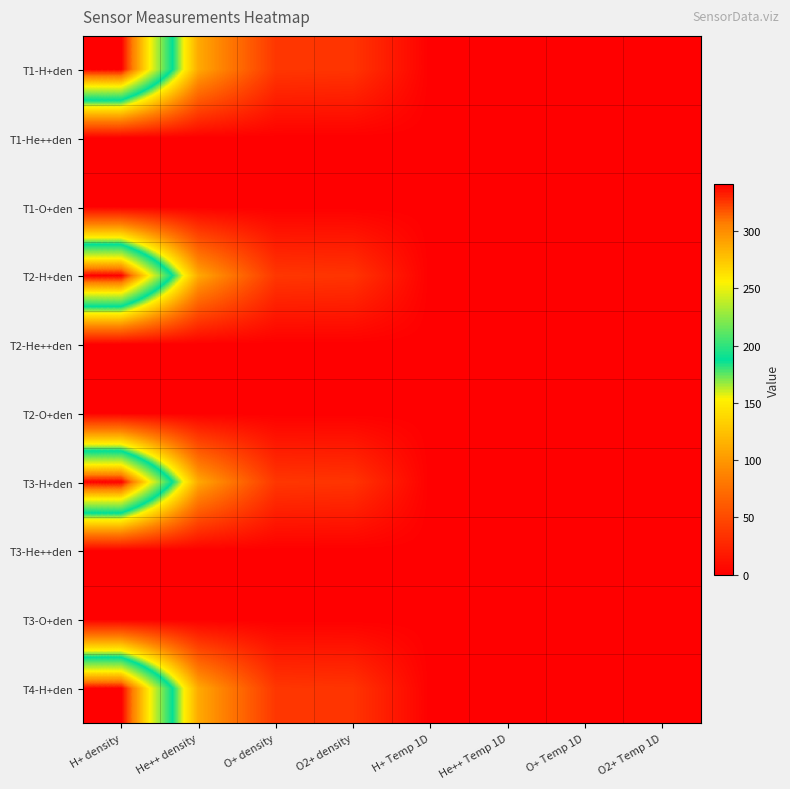

What is the maximum value shown in the chart?

340.8